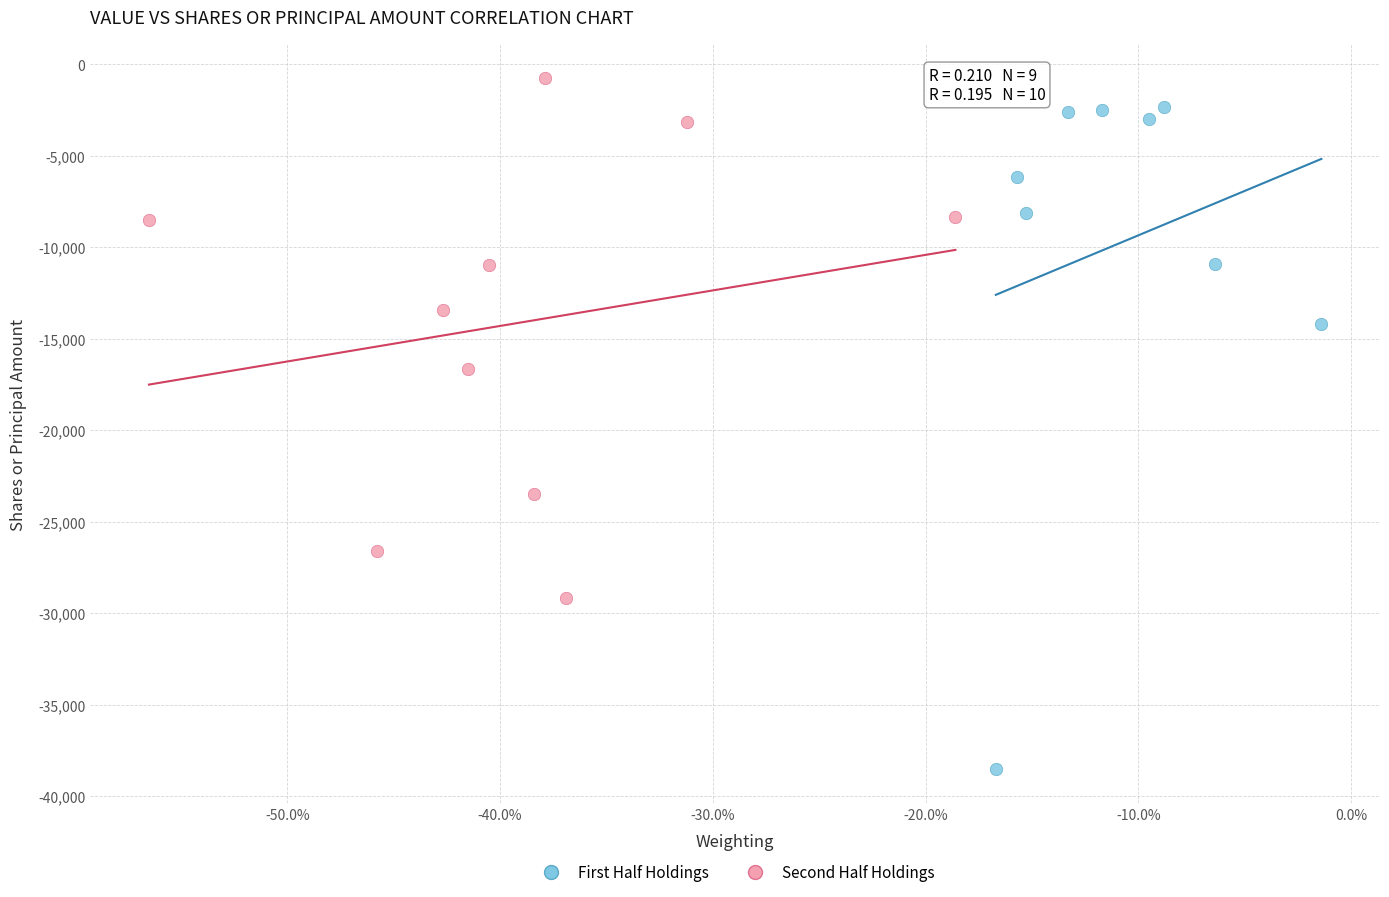

Which series reaches the maximum Y coordinate?

Second Half Holdings